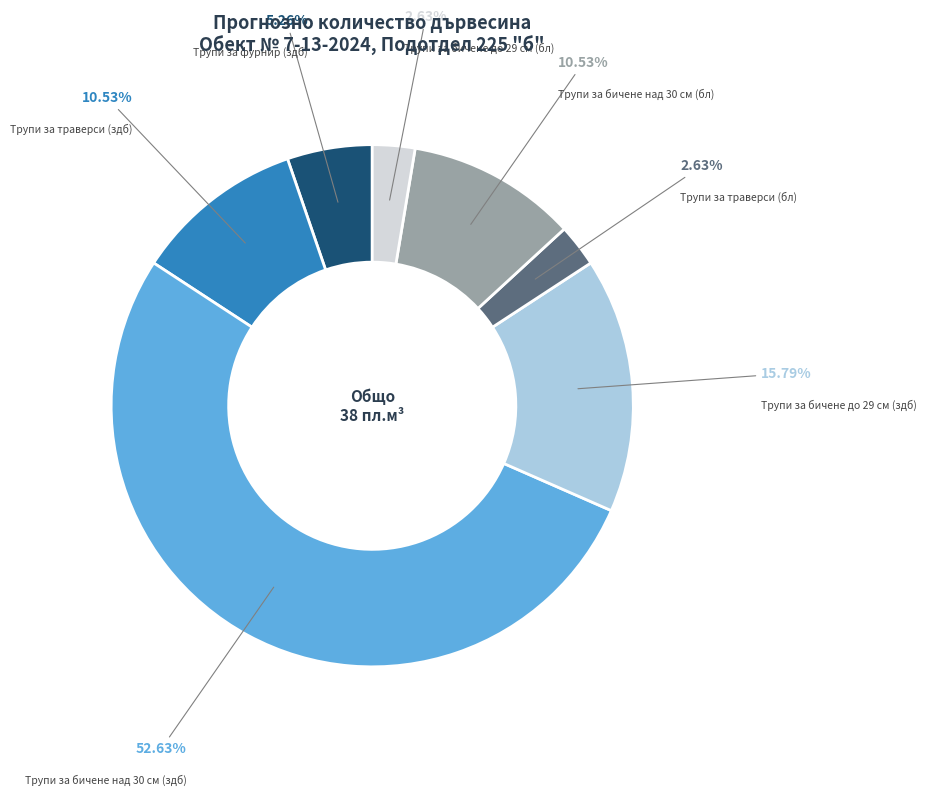

What percentage is NOT represented by Трупи за бичене до 29 см (здб)?

84.2%